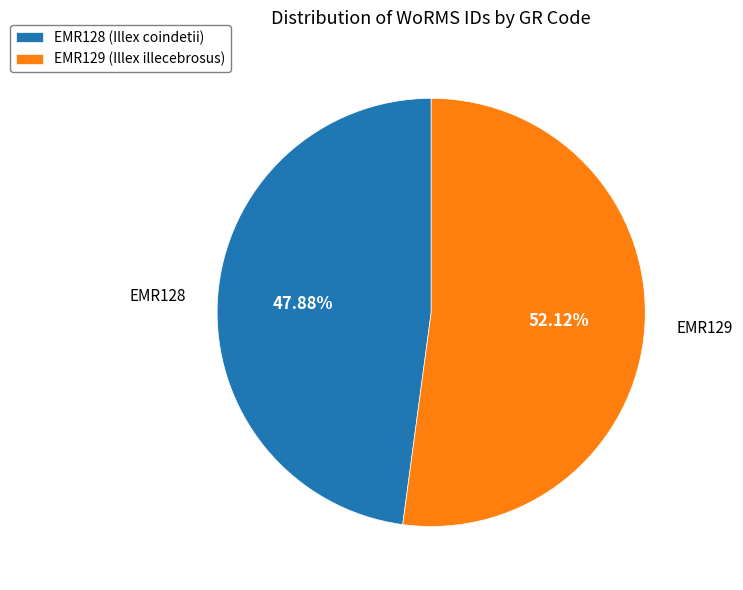

What is the ratio of the value at EMR128 (Illex coindetii) to the value at EMR129 (Illex illecebrosus)?

0.9